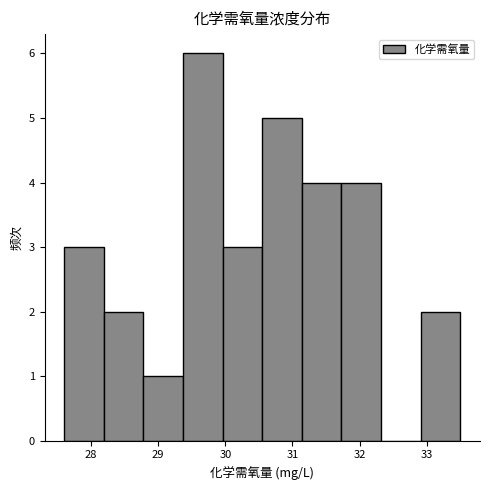

Which range on the x-axis has the tallest bar?

29.37 to 29.96